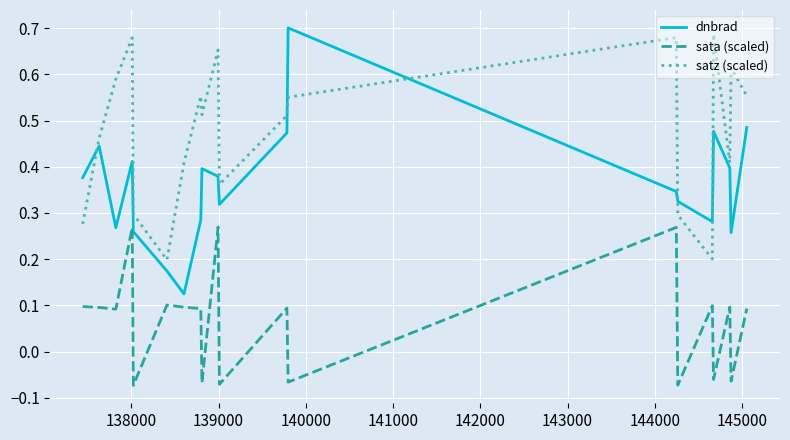

List the series in order of their overall mean, highest first.

satz (scaled), dnbrad, sata (scaled)